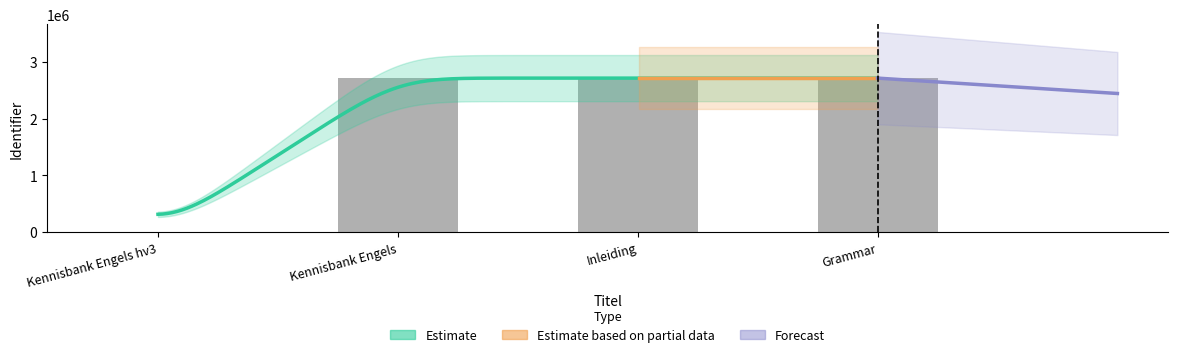

How many values are above zero?

3